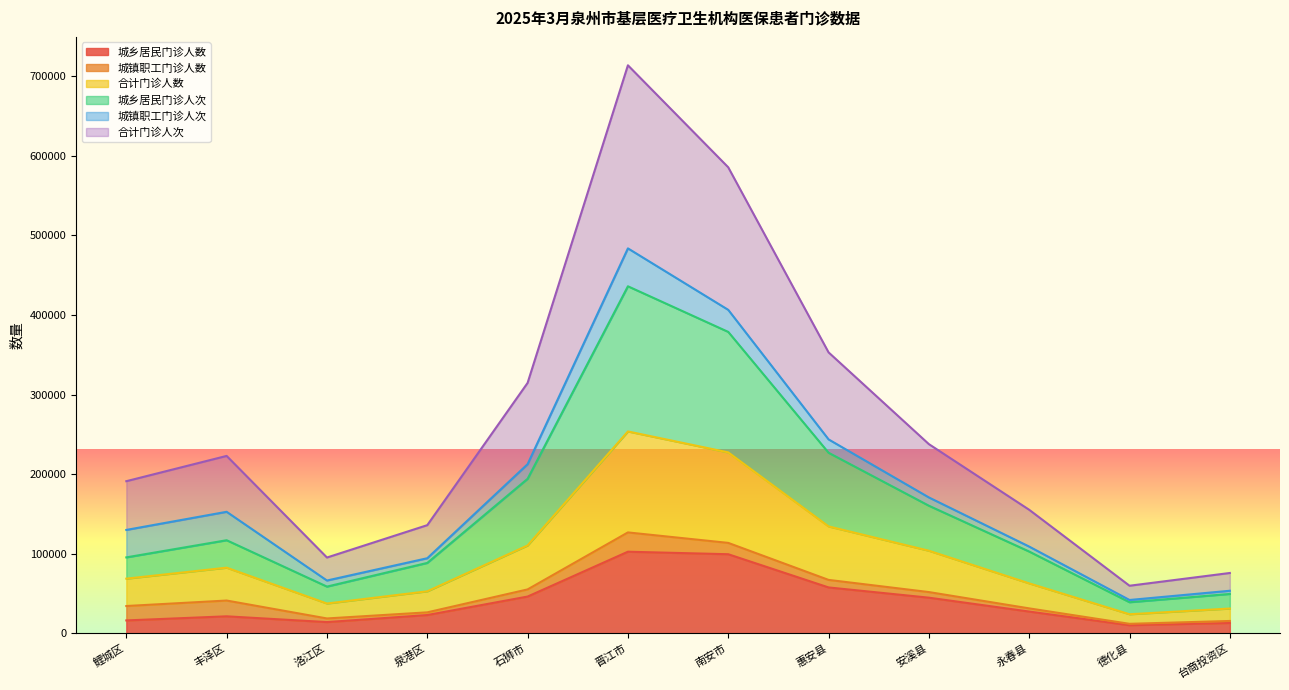

Is it true that 合计门诊人数 equals 26432 at 泉港区?

True